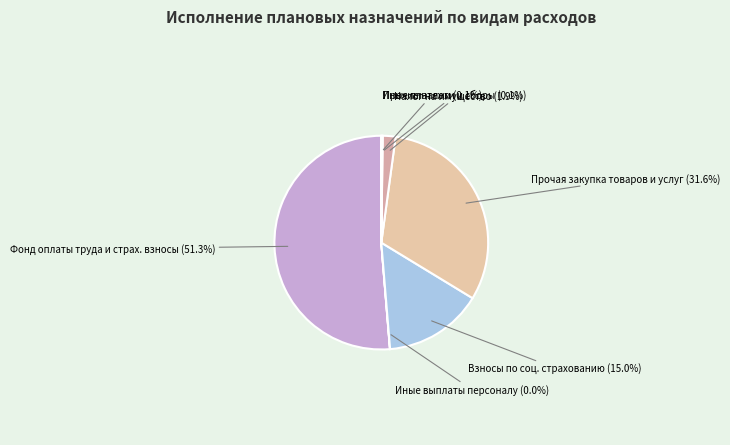

Which has a higher value, Фонд оплаты труда и страх. взносы or Налог на имущество?

Фонд оплаты труда и страх. взносы